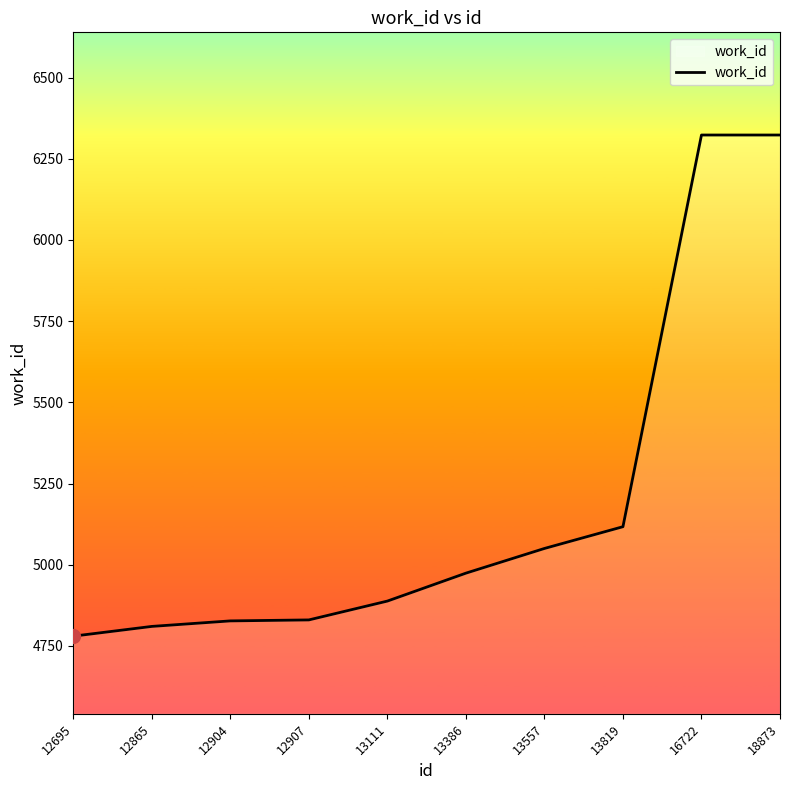

What is the minimum value shown in the chart?

4780